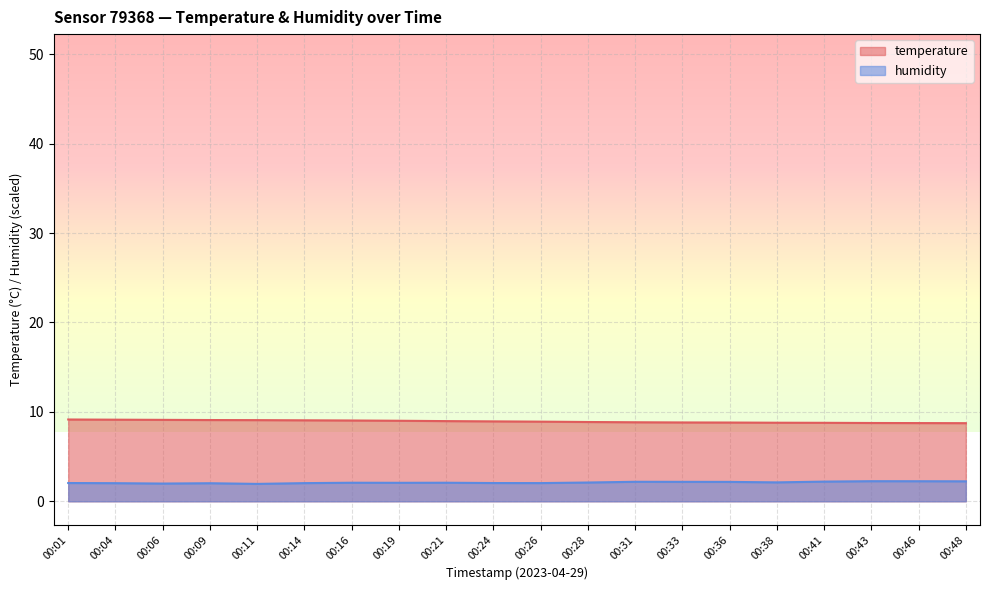

Rank the series by their average value, from lowest to highest.

humidity, temperature